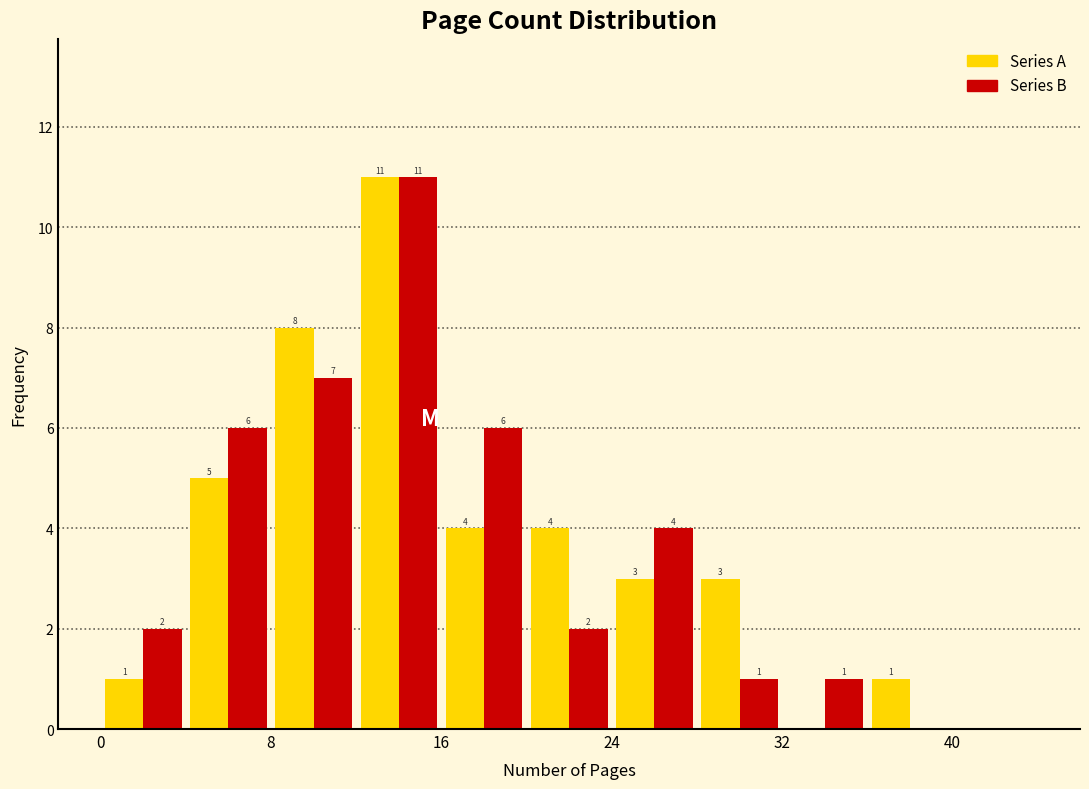

In the Series B series, which range on the x-axis has the tallest bar?

12 to 16